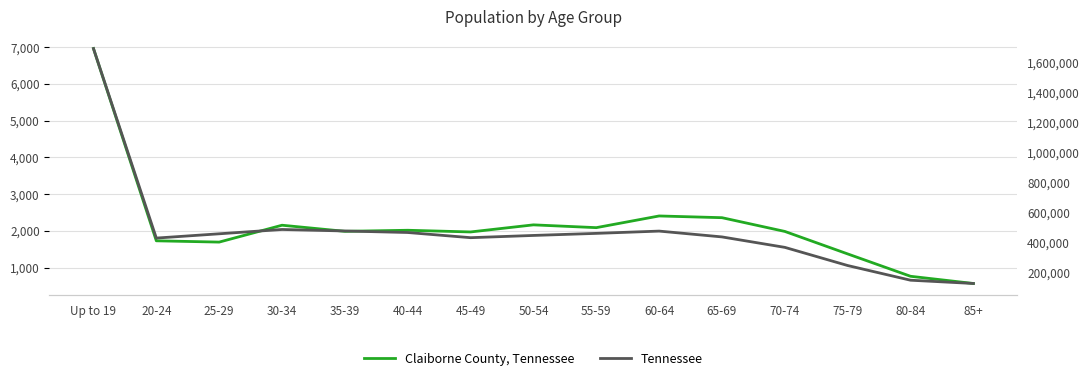

What value does the Tennessee series have at 50-54?

444798